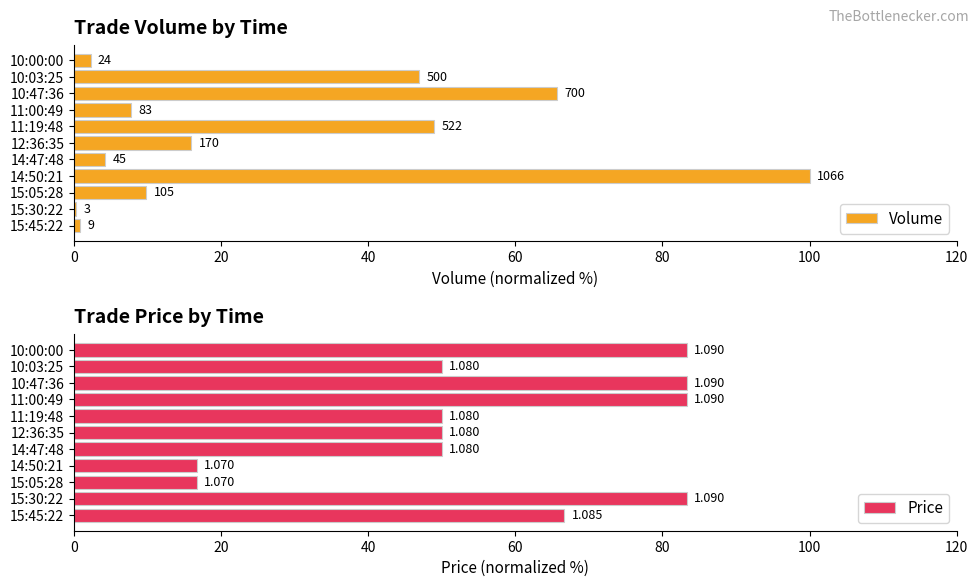

What position from the right is 11:00:49?

4